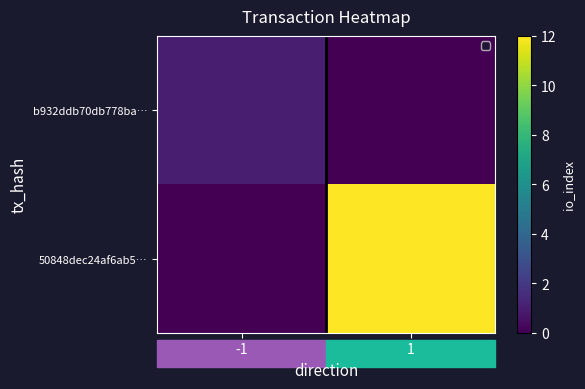

Reading left to right, list all the values displayed in this chart.

b932ddb70db778ba…: -1=1	1=0
50848dec24af6ab5…: -1=0	1=12